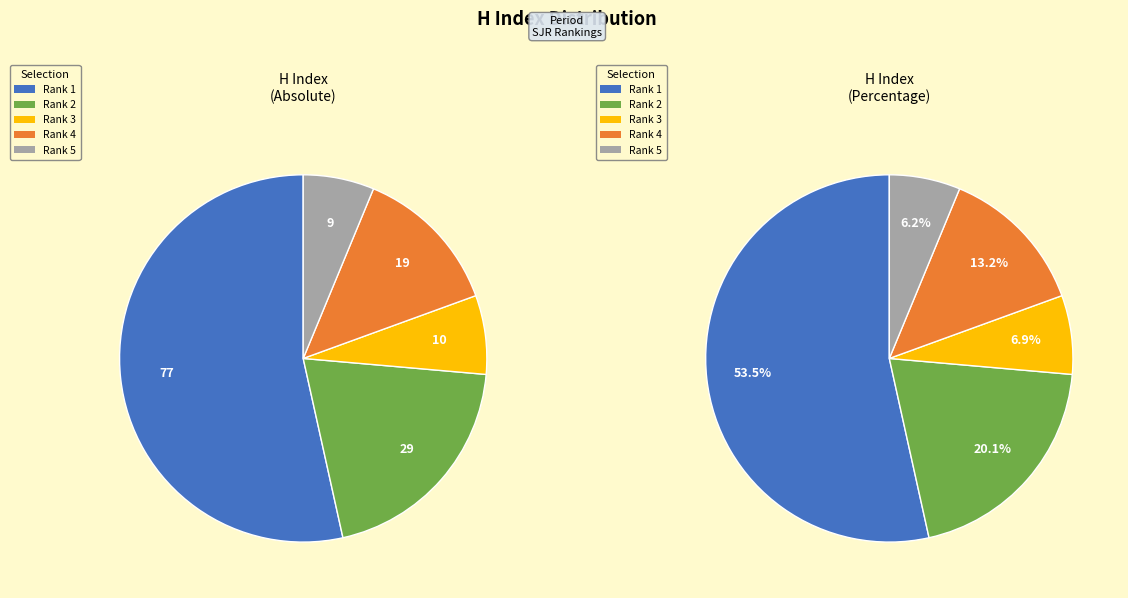

To the nearest percent, what is the average slice percentage?

20%